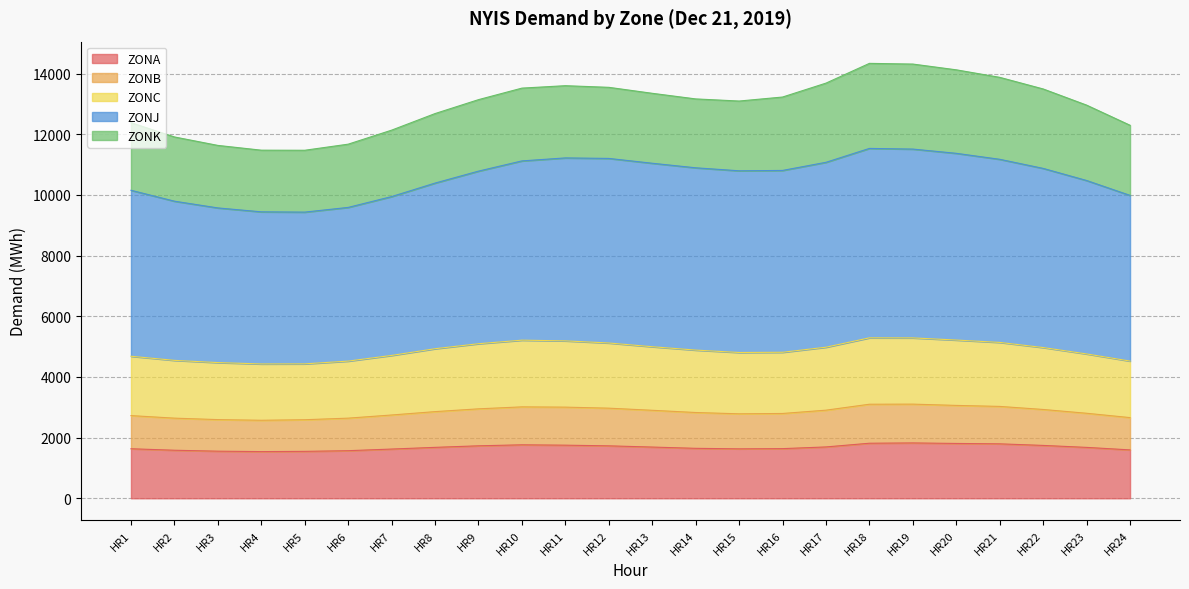

True or false: ZONB has more than 1 interior local peaks.

True